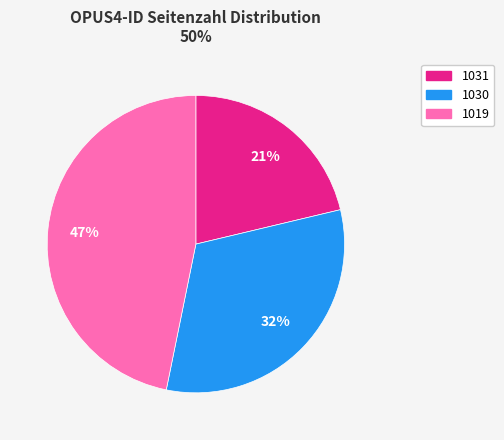

To the nearest percent, what portion does 1031 represent?

21%